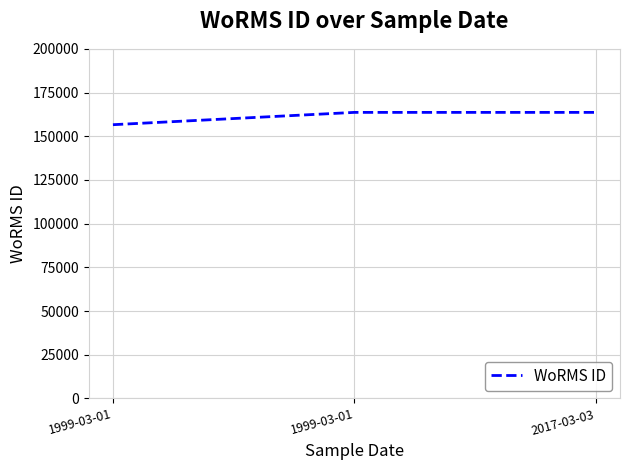

Reading left to right, extract all data points from this chart.

156598	163646	163646